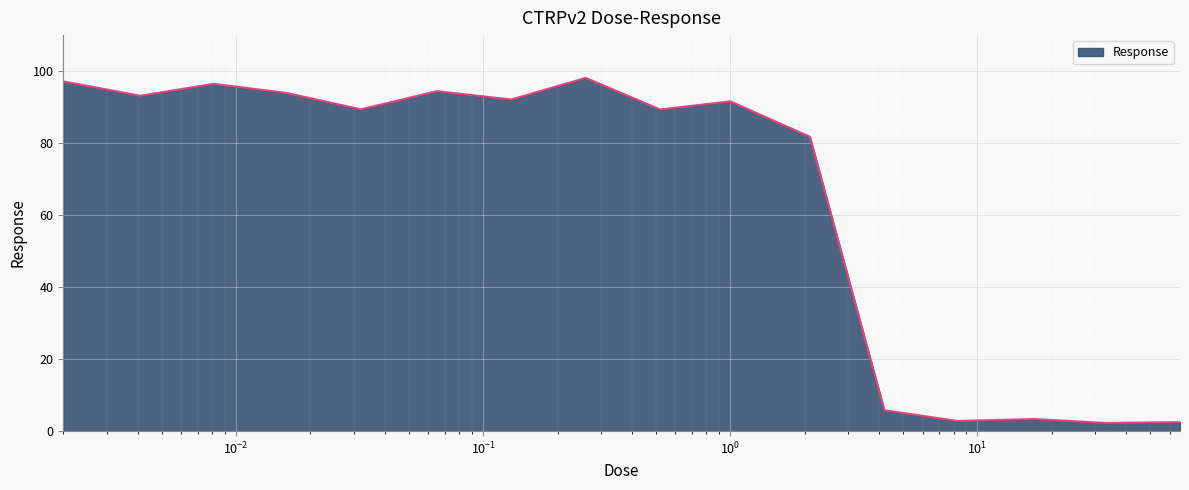

What is the difference between the maximum and minimum values?

95.8